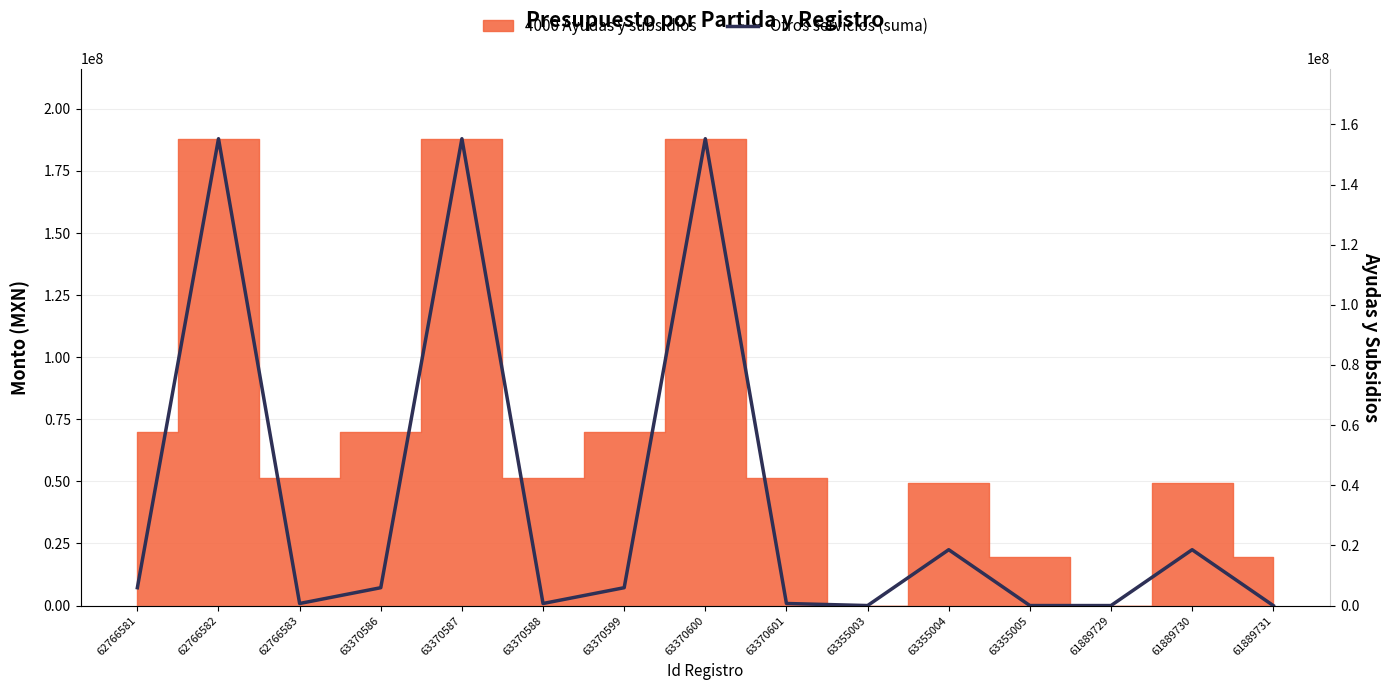

Which category has the highest value across all series?

62766582